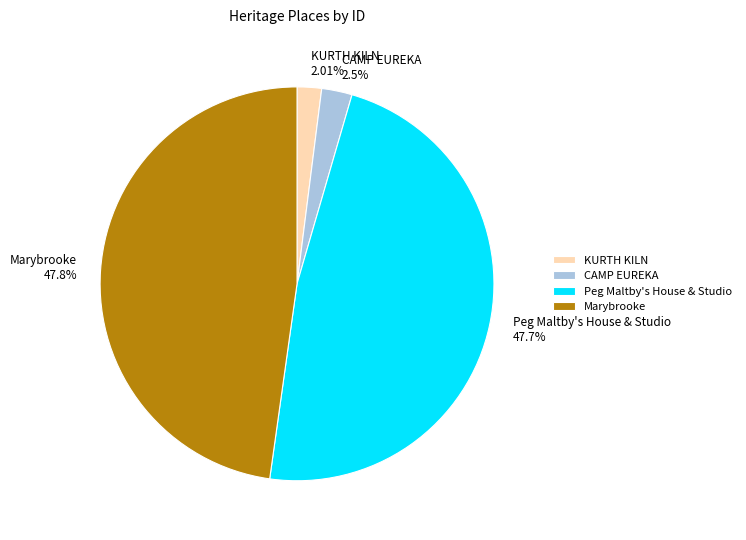

What is the ratio of the value at Marybrooke 47.8% to the value at CAMP EUREKA 2.5%?

19.1